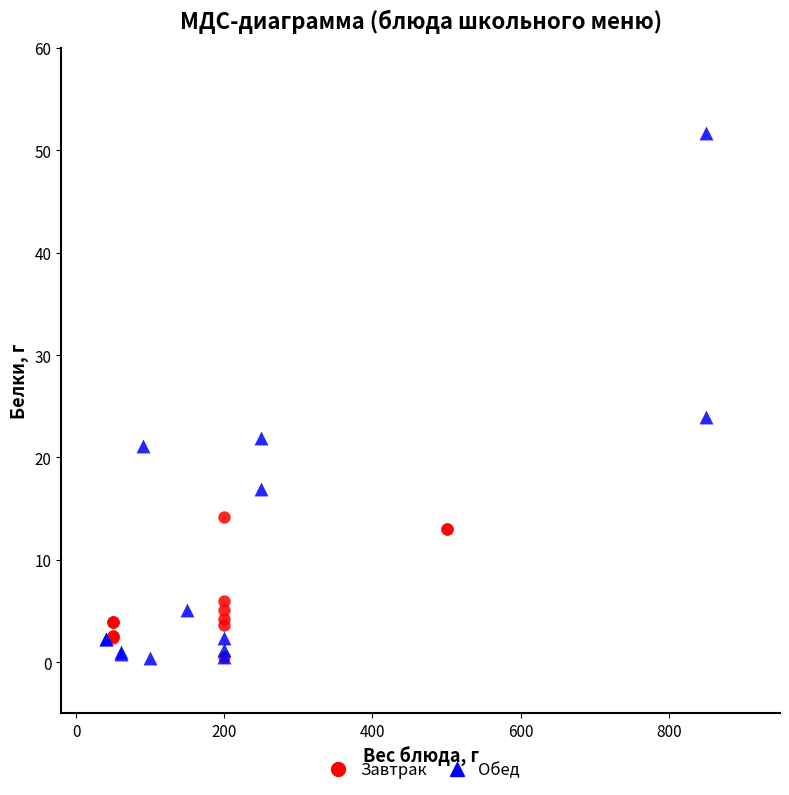

Which series has the largest Y range (max minus min)?

Обед